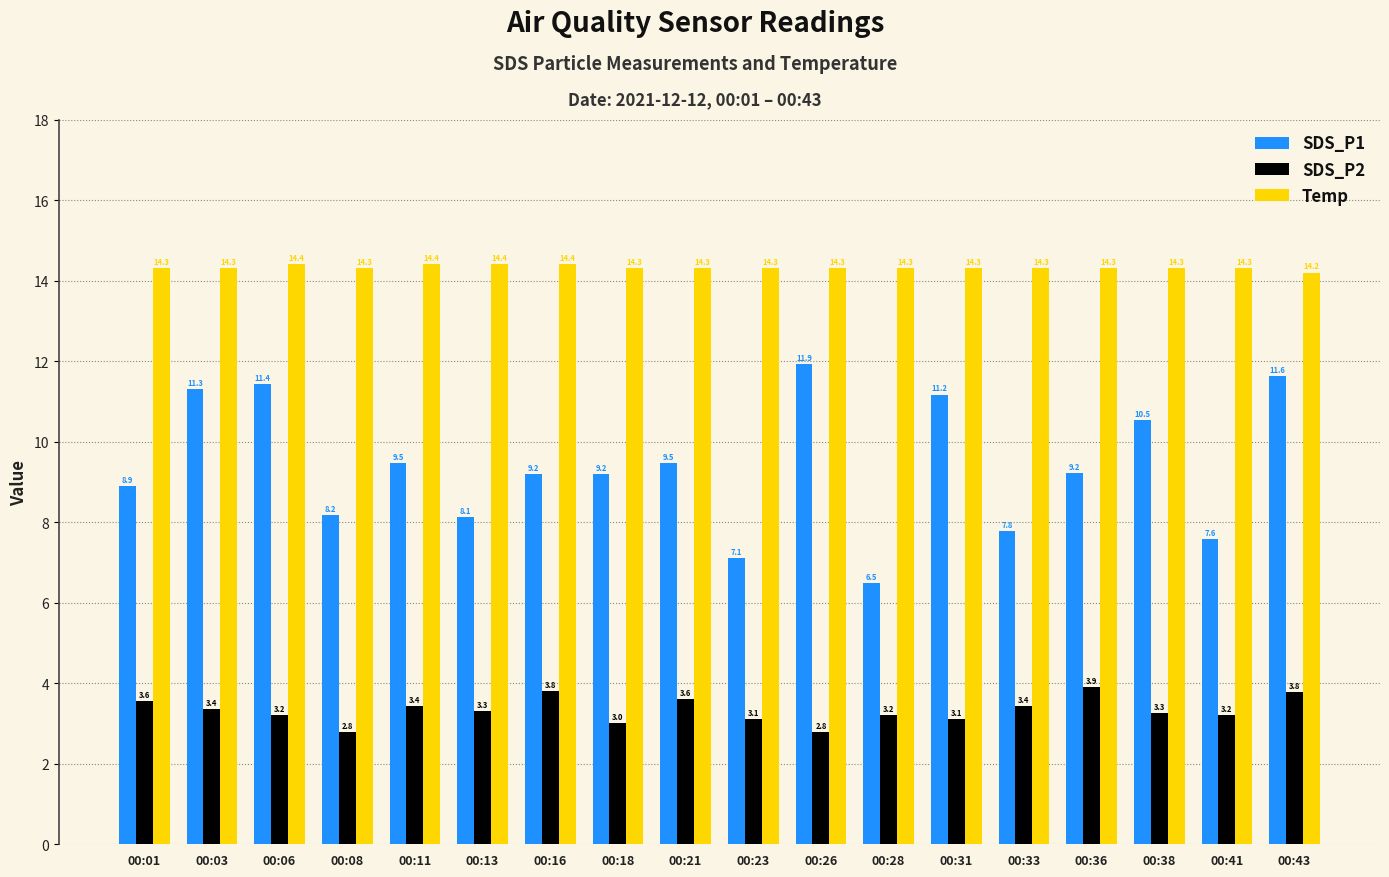

Rank the series by their maximum value, from highest to lowest.

Temp, SDS_P1, SDS_P2